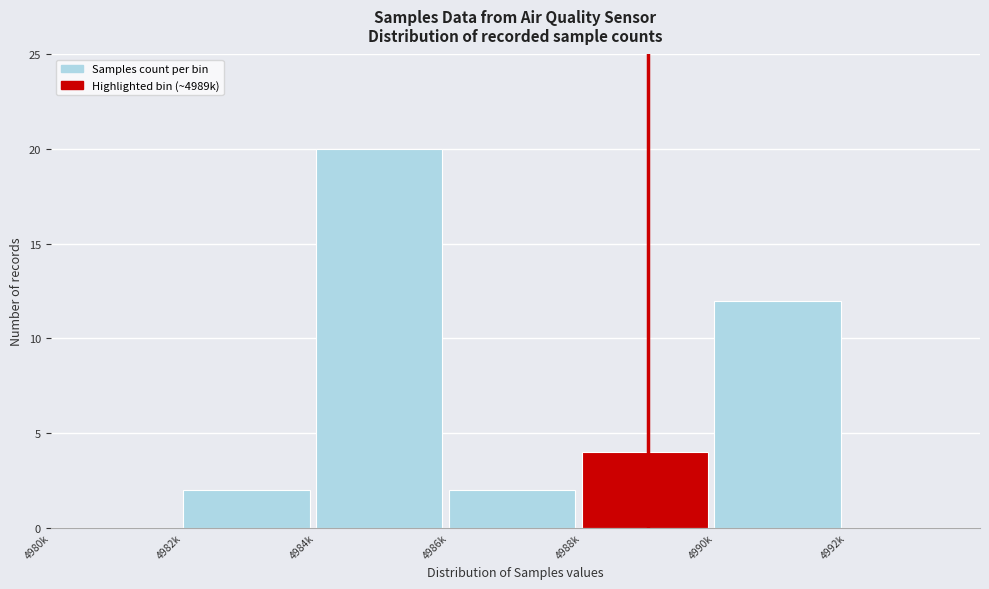

Reading left to right, list all the values displayed in this chart.

4980k=0	4982k=2	4984k=20	4986k=2	4988k=4	4990k=12	4992k=0